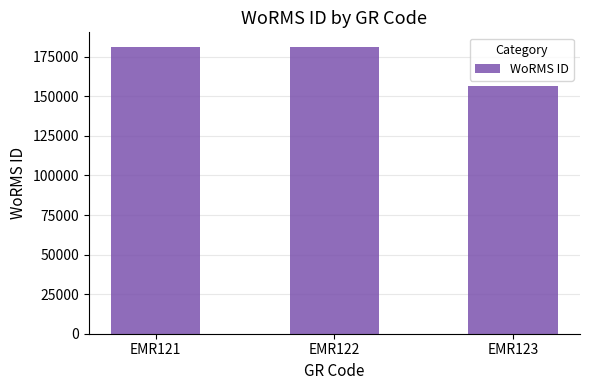

At which category does the chart reach its minimum across all series?

EMR123